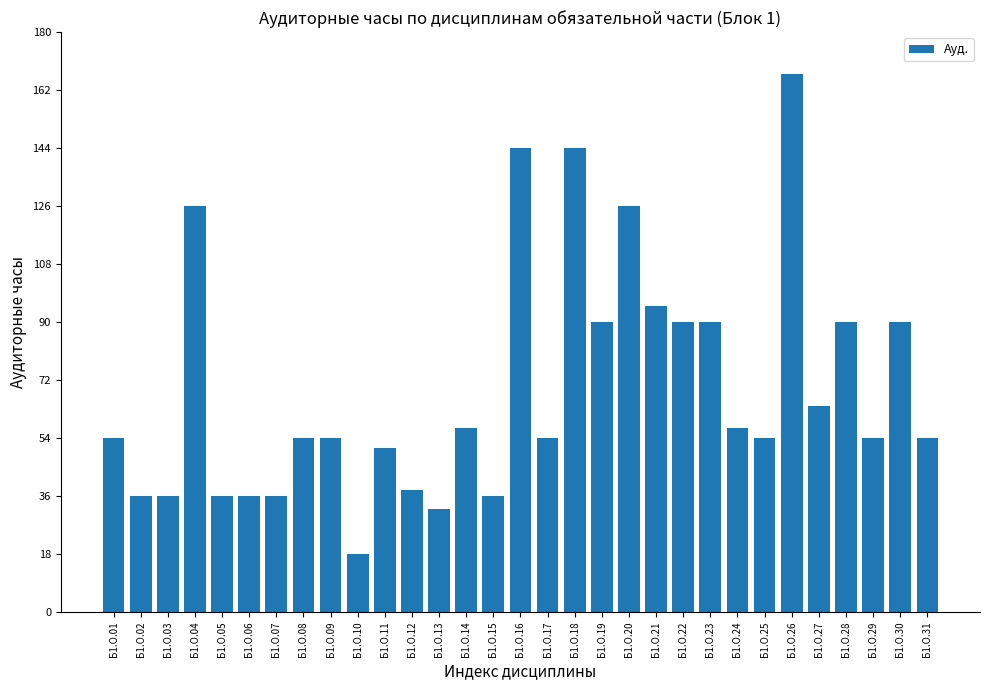

Reading right to left, transcribe all the data shown in this chart.

54	90	54	90	64	167	54	57	90	90	95	126	90	144	54	144	36	57	32	38	51	18	54	54	36	36	36	126	36	36	54